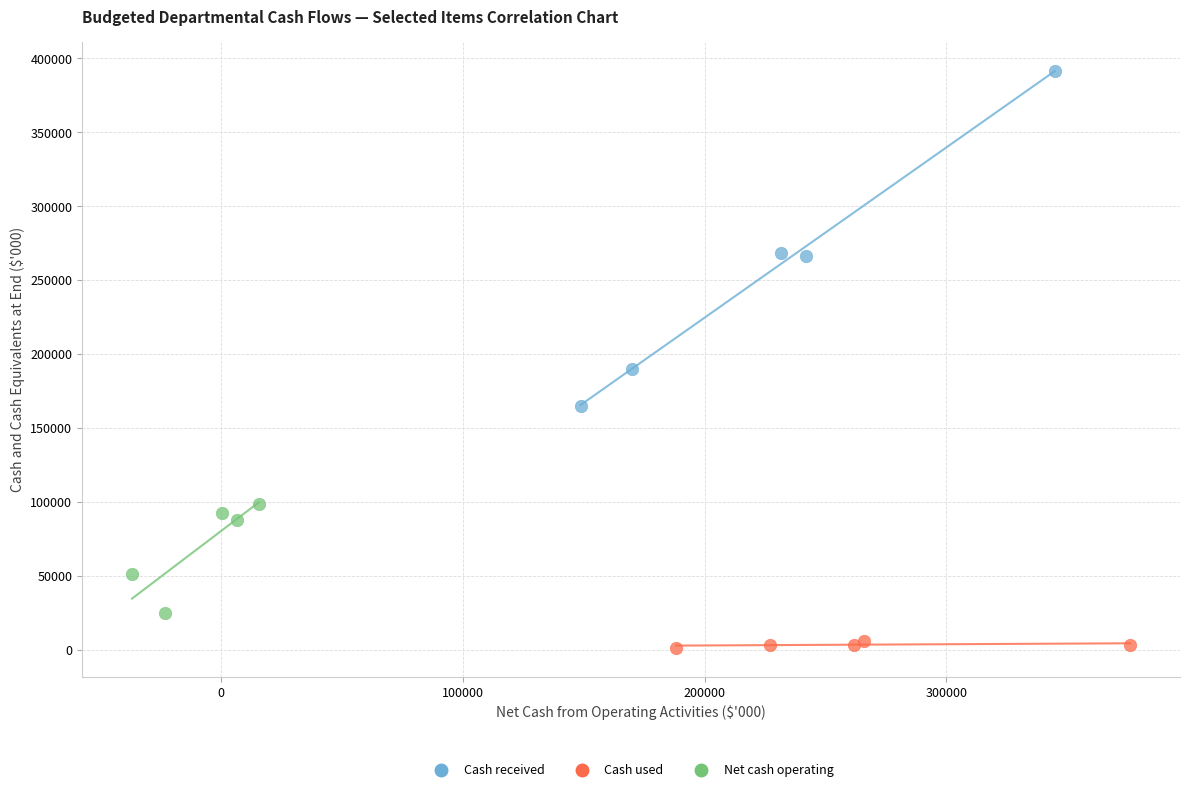

Which series has the largest Y range (max minus min)?

Cash received